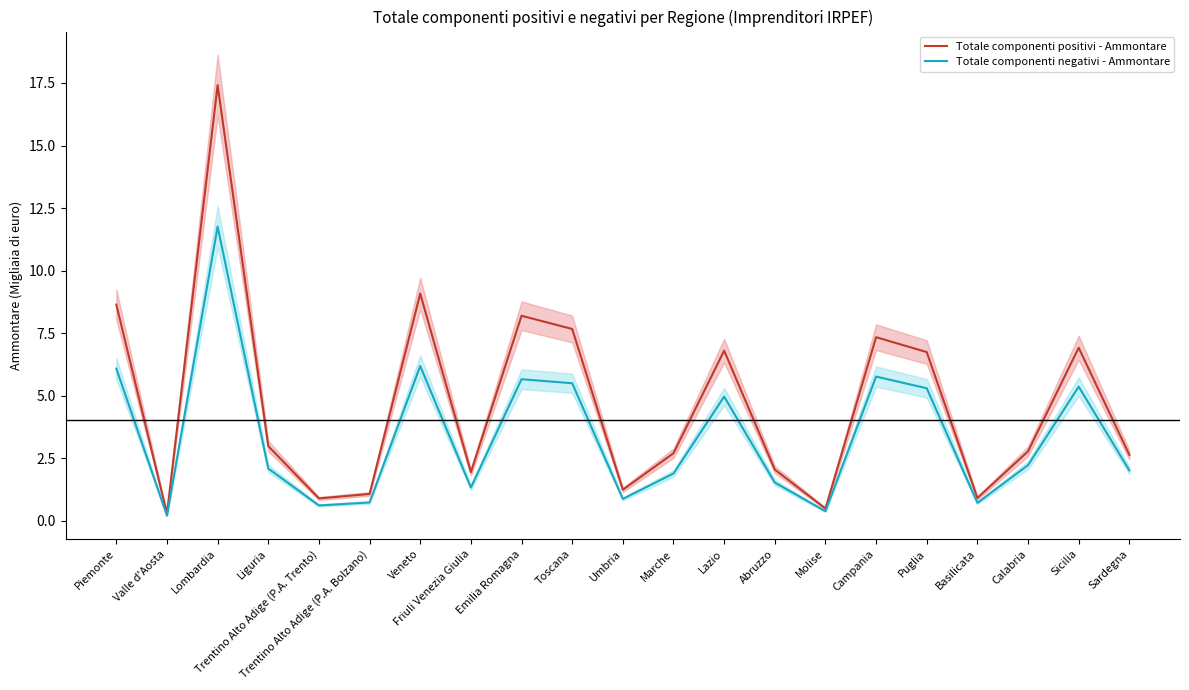

Which has a higher value, Campania or Marche?

Campania